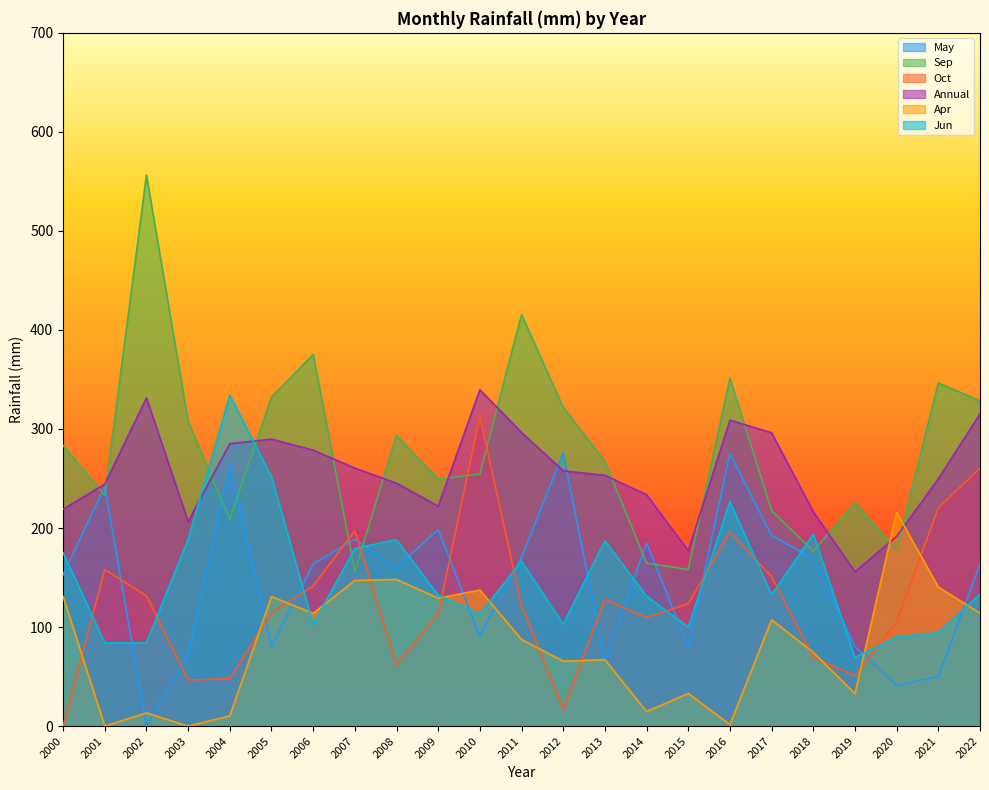

At which category is the sum across all series the highest?

2016